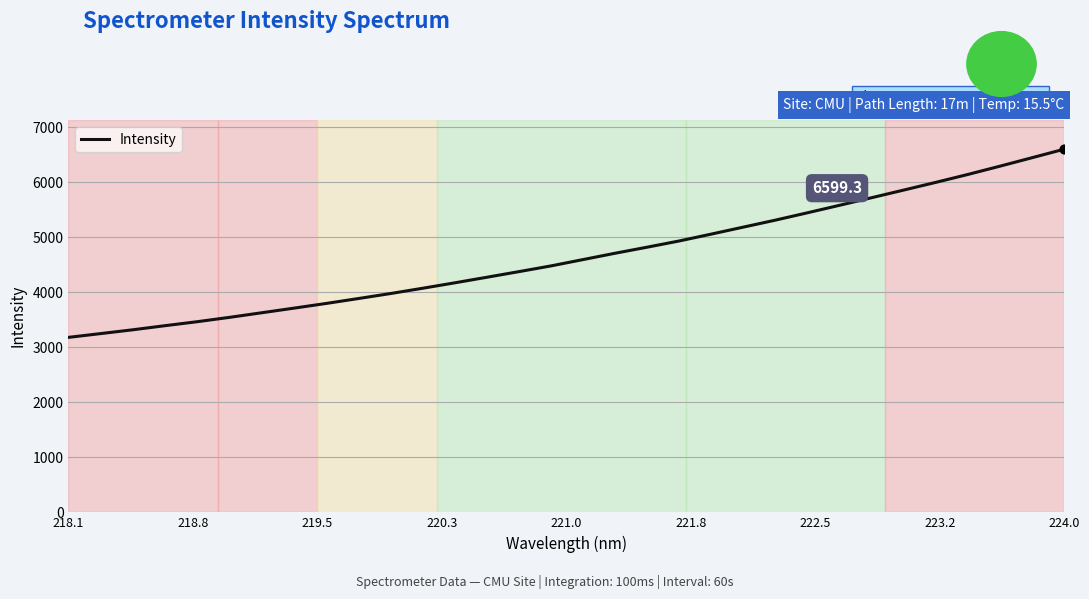

What is the greatest value displayed?

6599.3